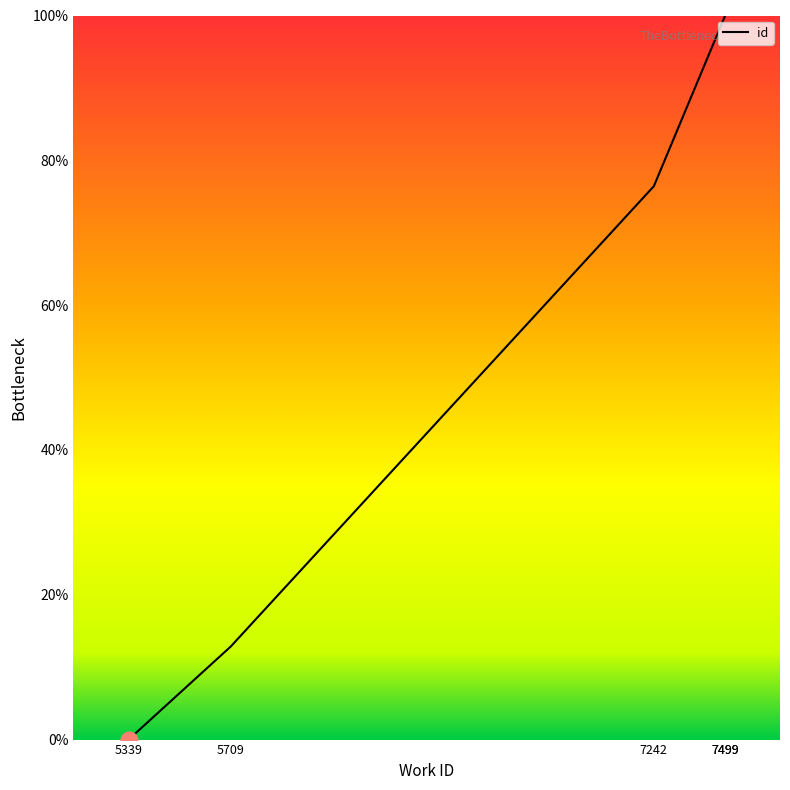

True or false: the data has more than 0 interior local peaks.

False